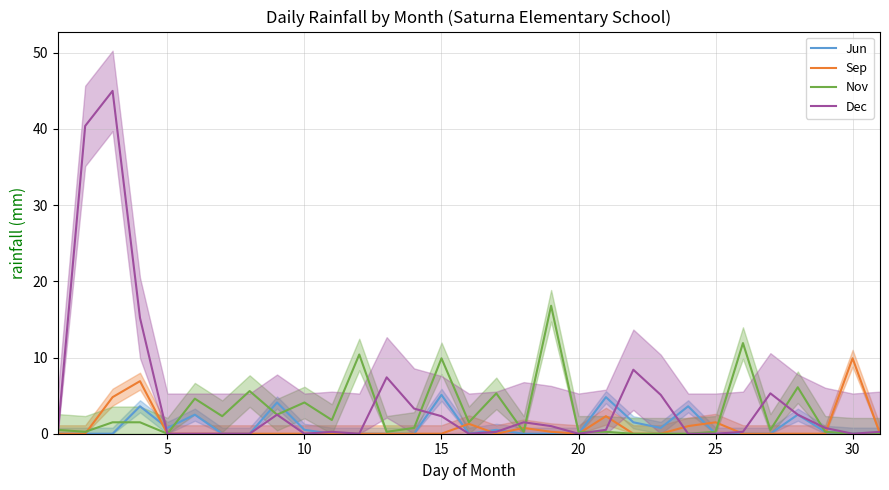

Rank the series at 30 from highest to lowest value.

Nov, Jun, Sep, Dec